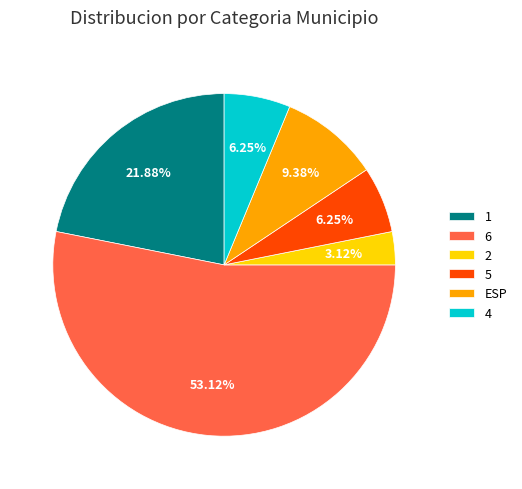

Which has a higher value, 5 or 2?

5